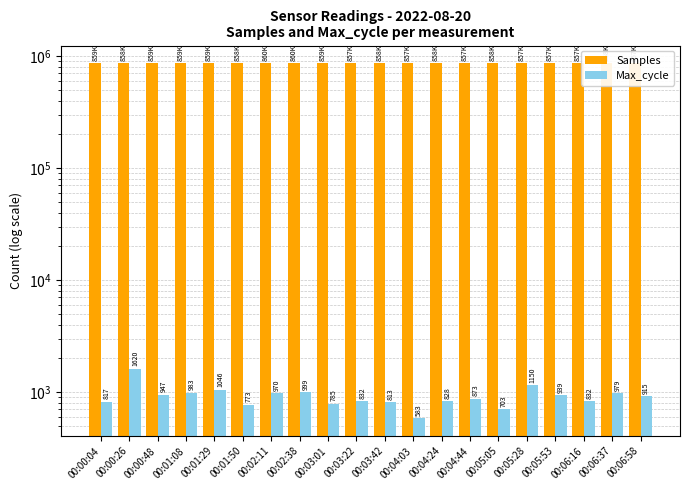

What is the average value of the Samples series?

858612